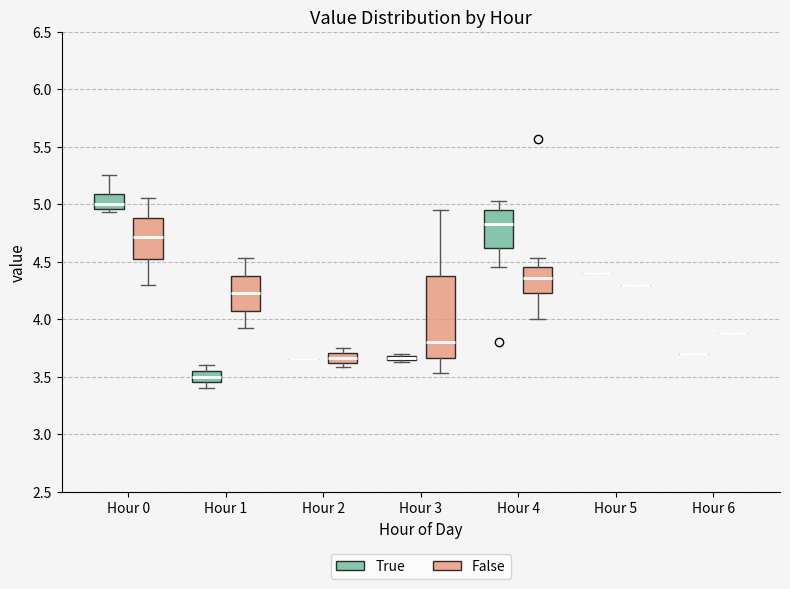

Where is the lower edge of the box for Hour 1 (True) on the y-axis? The values are not printed on the chart, so give them approximately, as read against the axis.

3.45